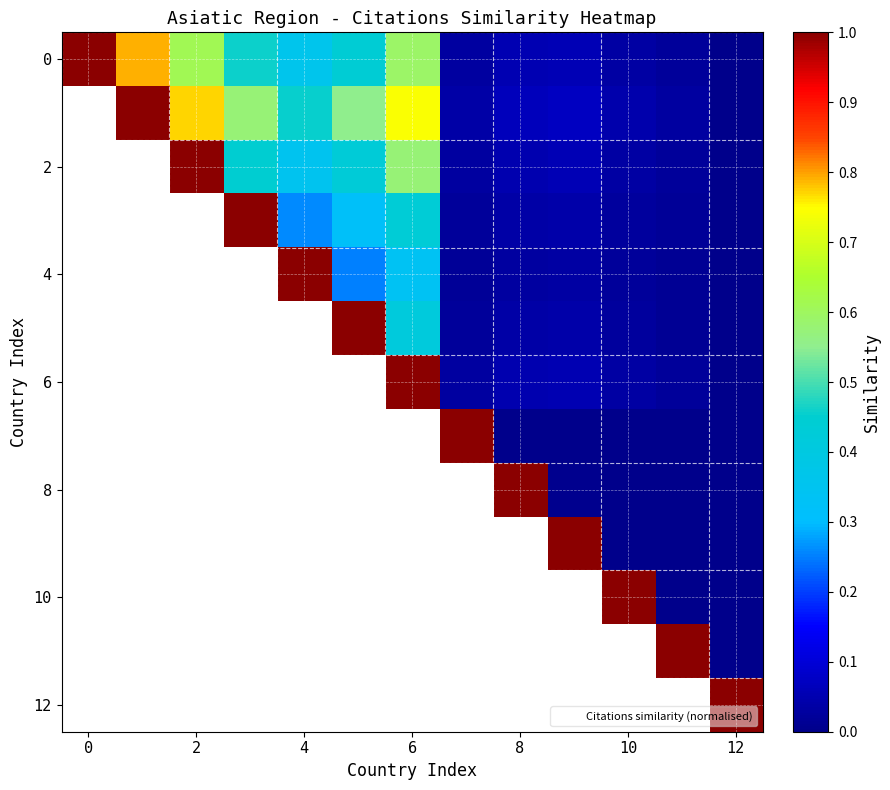

Which category has the lowest value across all series?

12